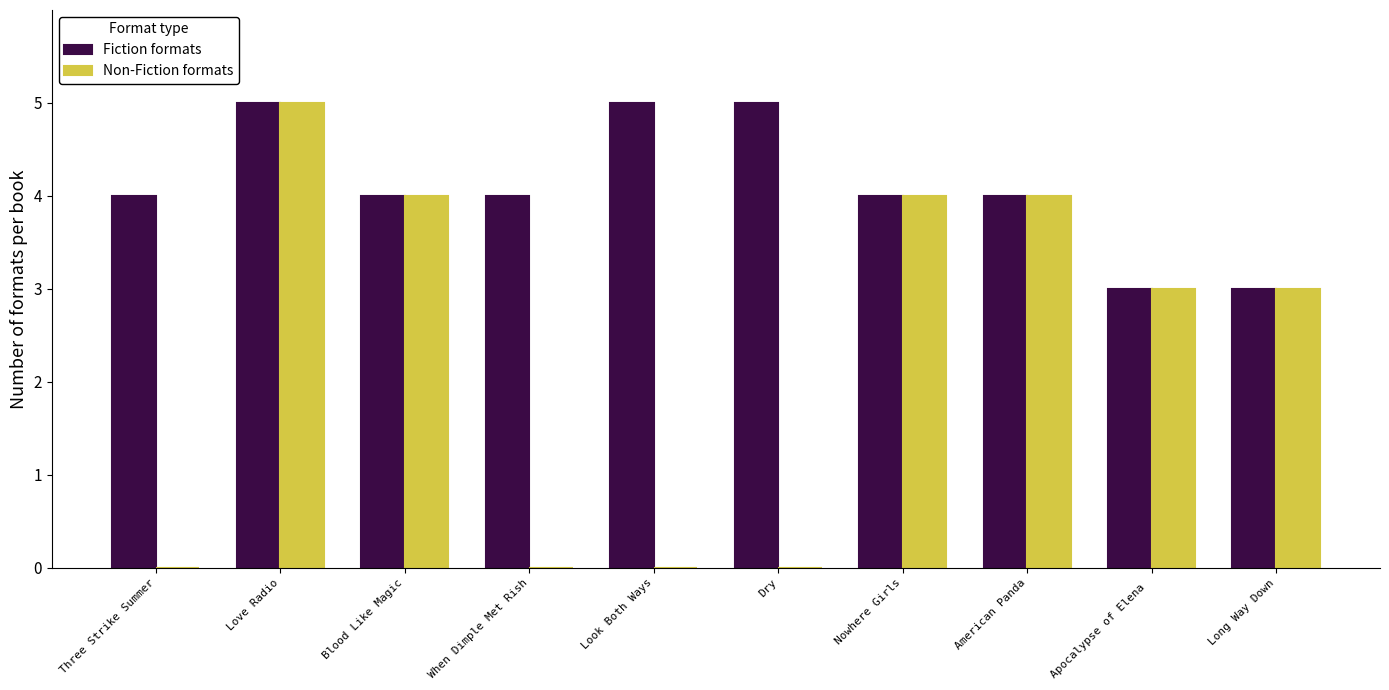

Reading left to right, transcribe all the data shown in this chart.

Fiction formats: Three Strike Summer=4	Love Radio=5	Blood Like Magic=4	When Dimple Met Rish=4	Look Both Ways=5	Dry=5	Nowhere Girls=4	American Panda=4	Apocalypse of Elena =3	Long Way Down=3
Non-Fiction formats: Three Strike Summer=0	Love Radio=5	Blood Like Magic=4	When Dimple Met Rish=0	Look Both Ways=0	Dry=0	Nowhere Girls=4	American Panda=4	Apocalypse of Elena =3	Long Way Down=3